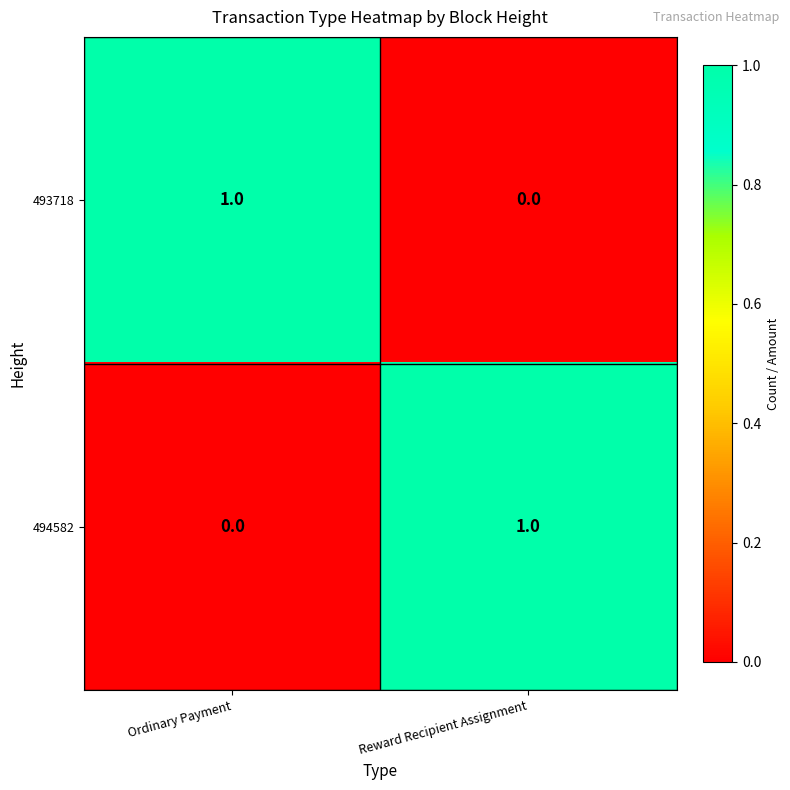

How many data points does each series have?

2